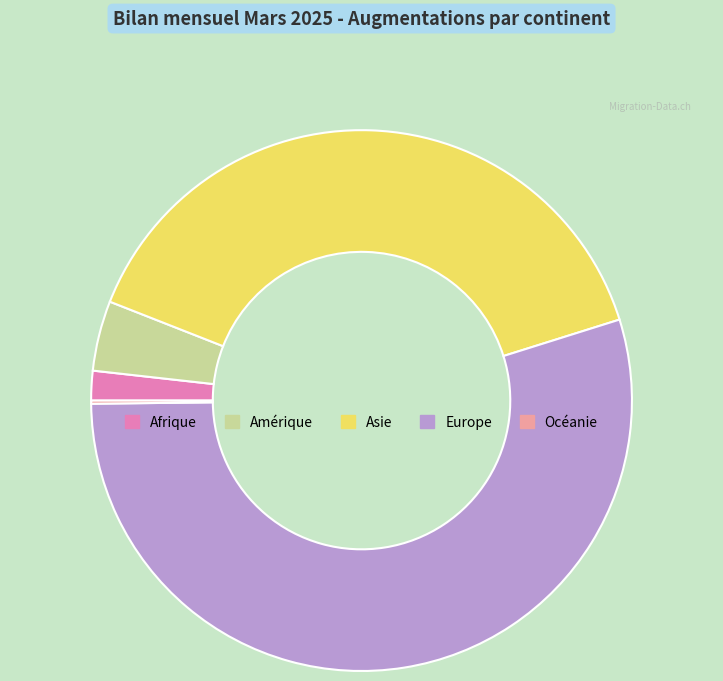

True or false: Asie accounts for 39% of the total.

True